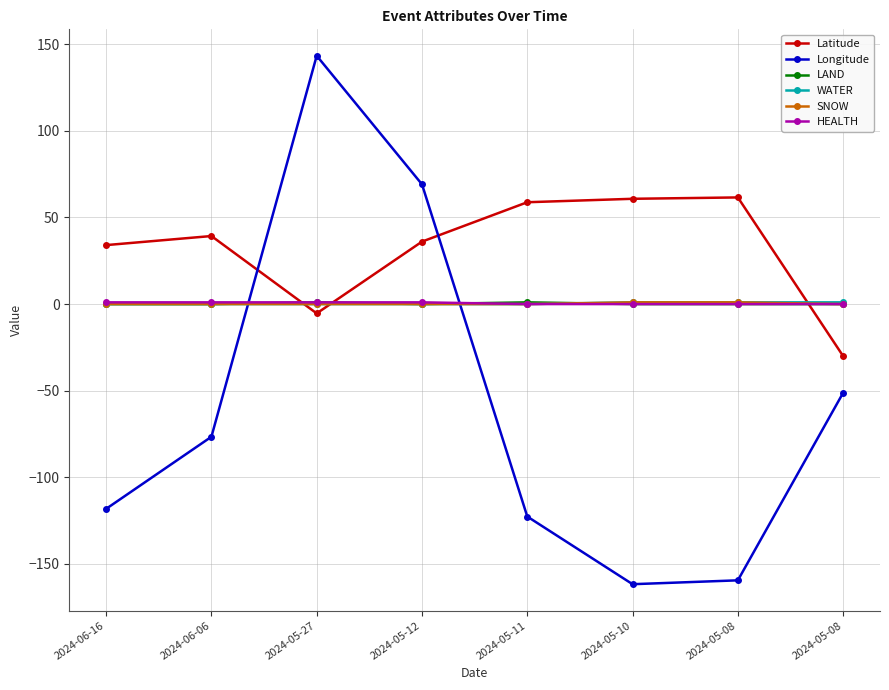

Reading left to right, transcribe all the data shown in this chart.

Latitude: 2024-06-16=34.1	2024-06-06=39.3	2024-05-27=-5.4	2024-05-12=36.1	2024-05-11=58.8	2024-05-10=60.8	2024-05-08=61.6	2024-05-08=-30.0
Longitude: 2024-06-16=-118.2	2024-06-06=-76.6	2024-05-27=143.4	2024-05-12=69.1	2024-05-11=-122.7	2024-05-10=-161.8	2024-05-08=-159.5	2024-05-08=-51.2
LAND: 2024-06-16=0.0	2024-06-06=0.0	2024-05-27=1.0	2024-05-12=0.0	2024-05-11=1.0	2024-05-10=0.0	2024-05-08=0.0	2024-05-08=0.0
WATER: 2024-06-16=0.0	2024-06-06=0.0	2024-05-27=0.0	2024-05-12=0.0	2024-05-11=0.0	2024-05-10=1.0	2024-05-08=1.0	2024-05-08=1.0
SNOW: 2024-06-16=0.0	2024-06-06=0.0	2024-05-27=0.0	2024-05-12=0.0	2024-05-11=0.0	2024-05-10=1.0	2024-05-08=1.0	2024-05-08=0.0
HEALTH: 2024-06-16=1.0	2024-06-06=1.0	2024-05-27=1.0	2024-05-12=1.0	2024-05-11=0.0	2024-05-10=0.0	2024-05-08=0.0	2024-05-08=0.0